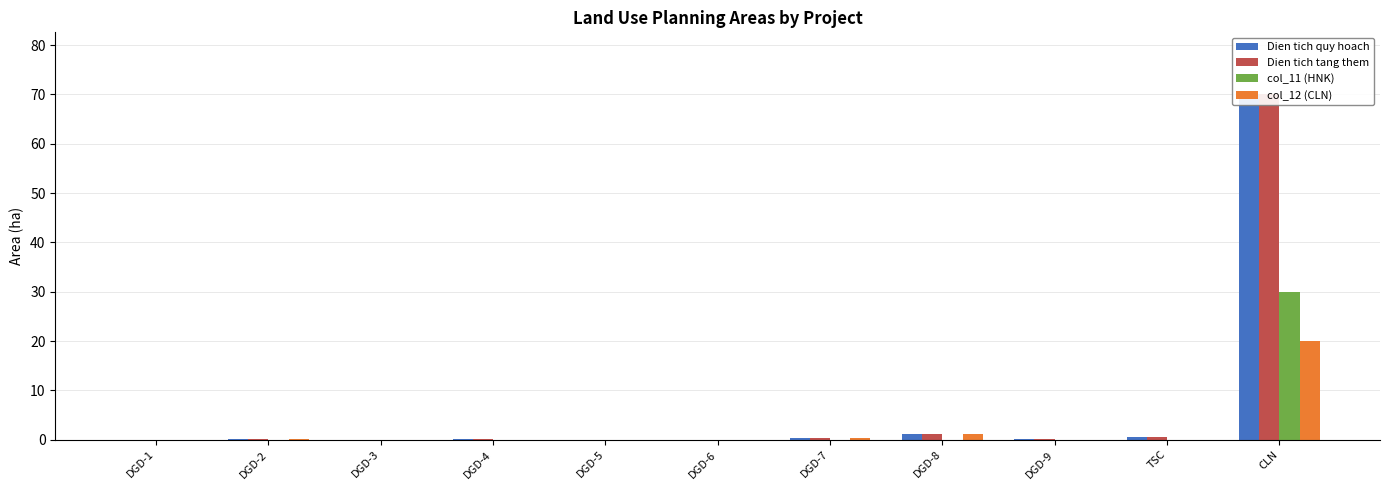

Rank the series at DGD-4 from lowest to highest value.

col_12 (CLN), col_11 (HNK), Dien tich quy hoach, Dien tich tang them